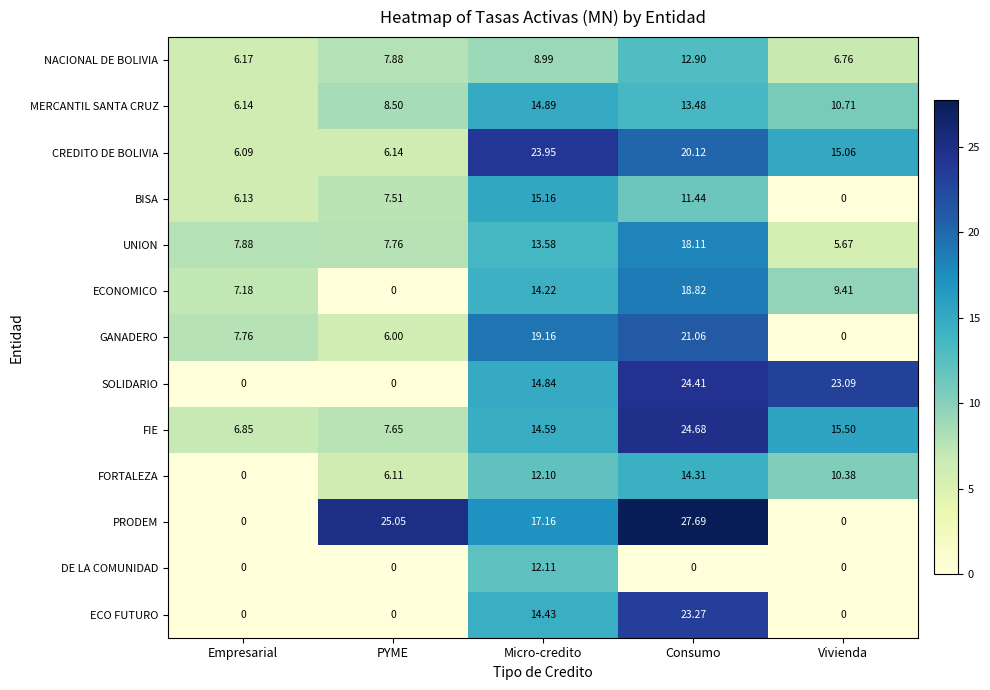

At which category is the sum across all series the highest?

Consumo